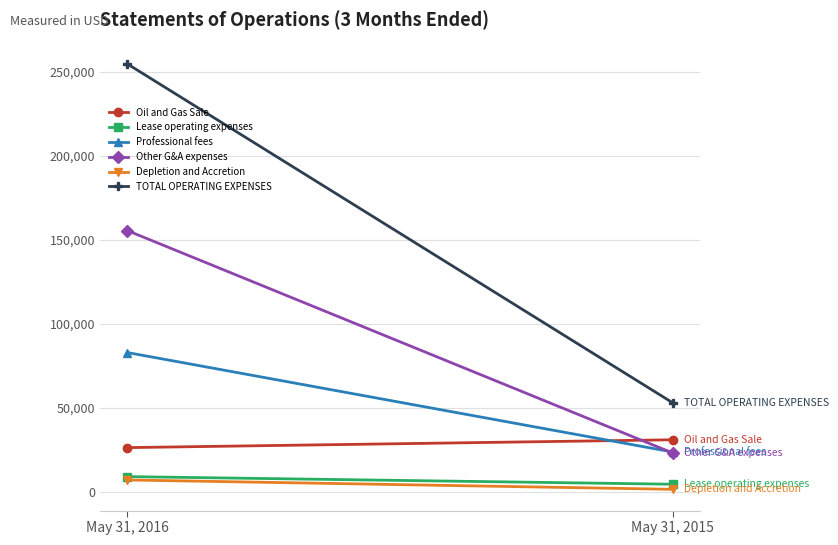

At May 31, 2016, list the series in order from largest to smallest.

TOTAL OPERATING EXPENSES, Other G&A expenses, Professional fees, Oil and Gas Sale, Lease operating expenses, Depletion and Accretion